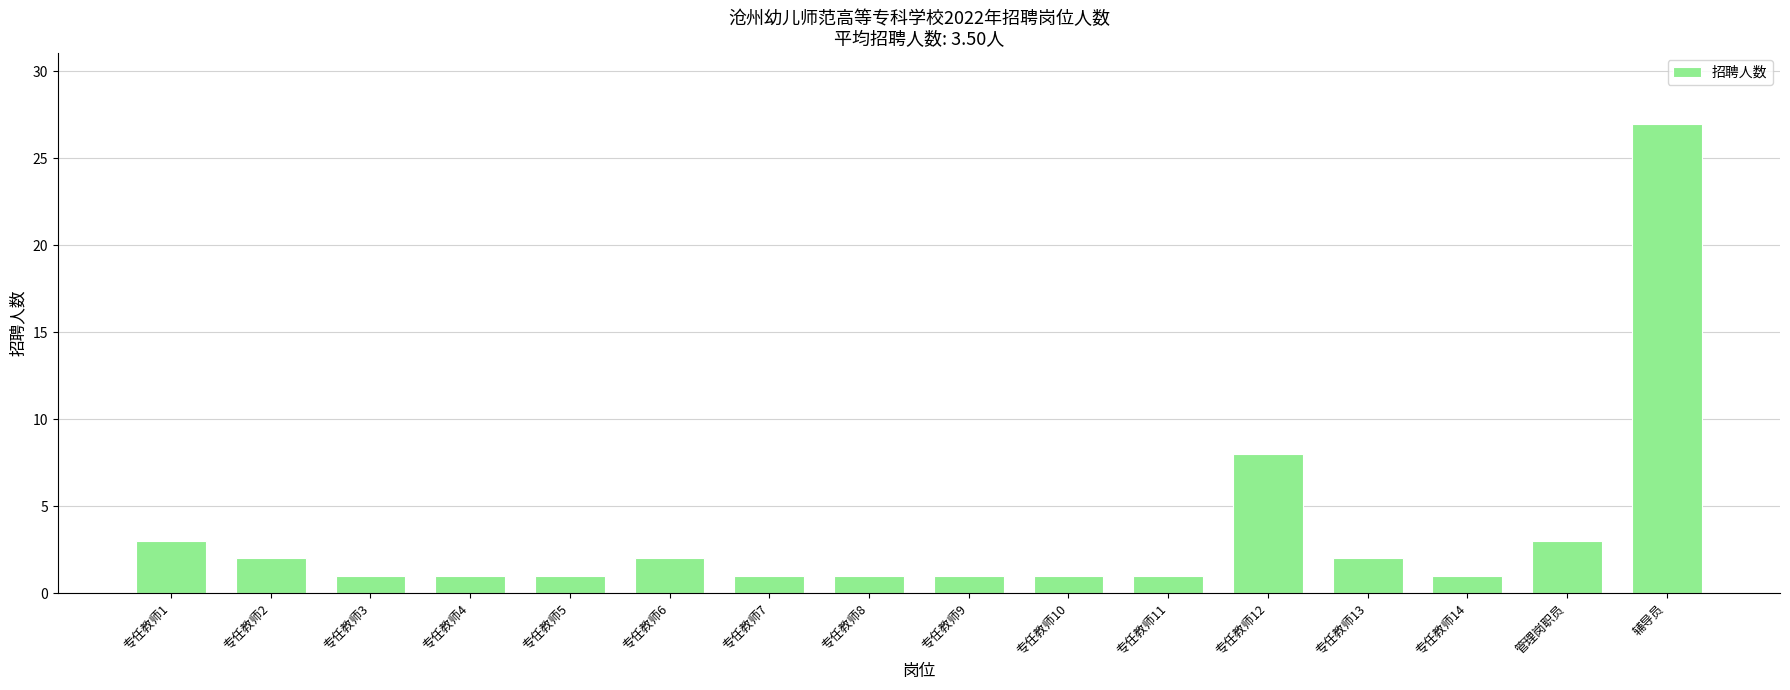

The chart shows a value of 2 at 专任教师3. True or false?

False